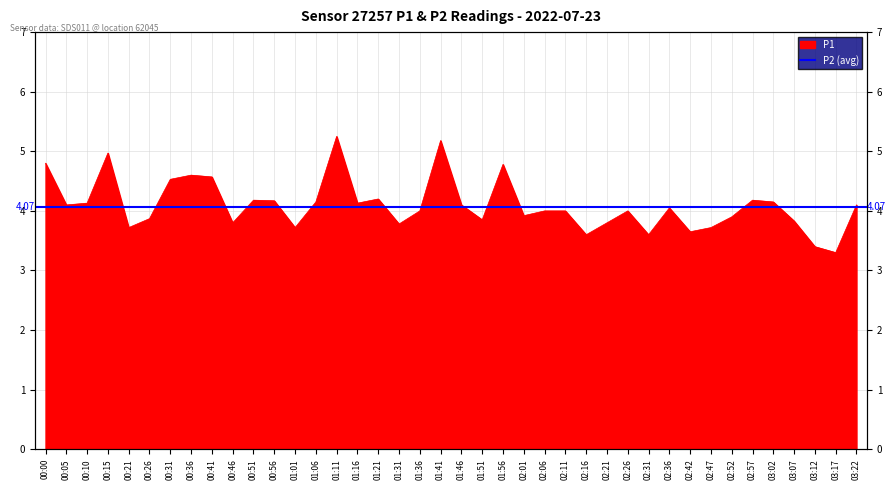

What is the value of the 7th point from the left?

4.5